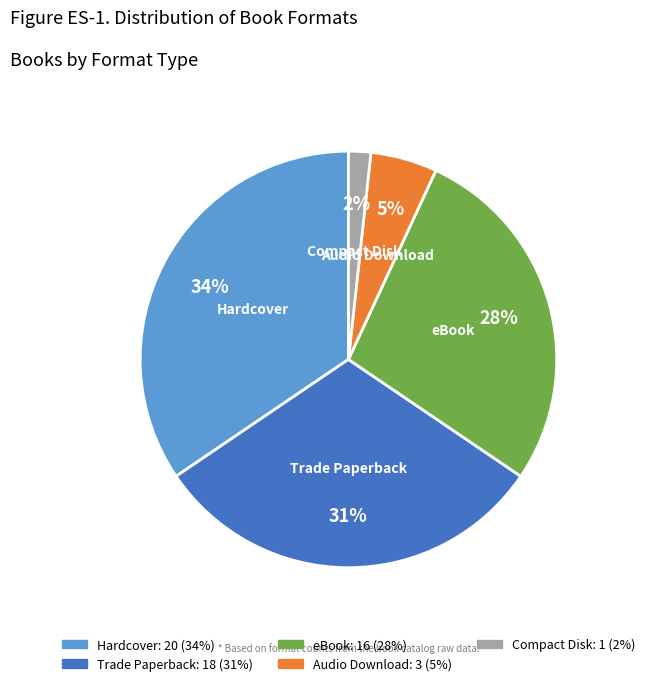

To the nearest percent, what is the average slice percentage?

20%